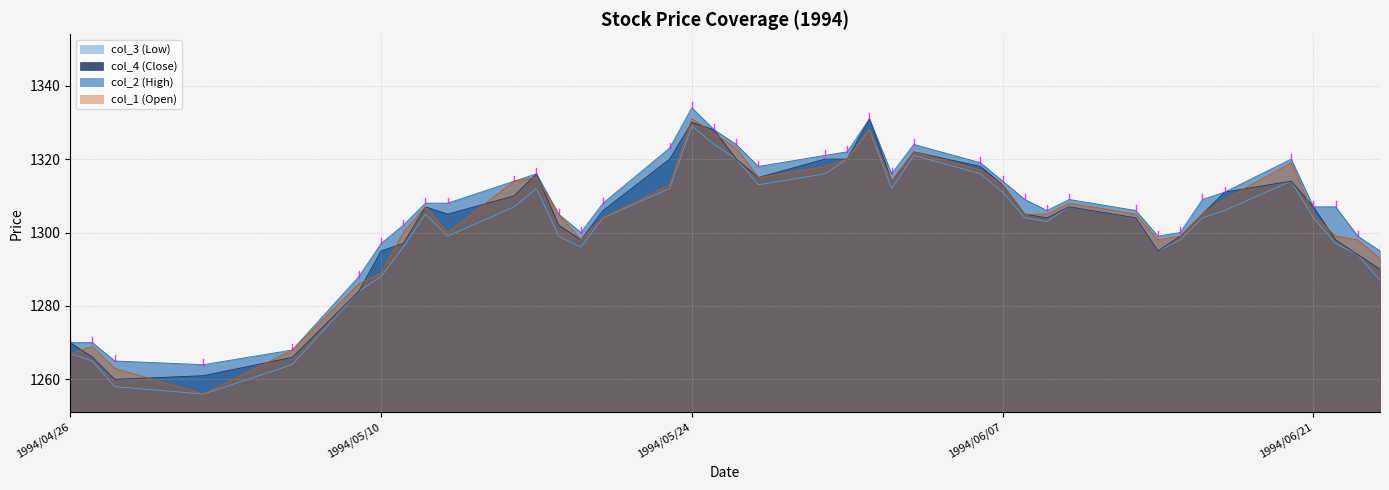

Which series has the largest total across all categories?

col_2 (High)